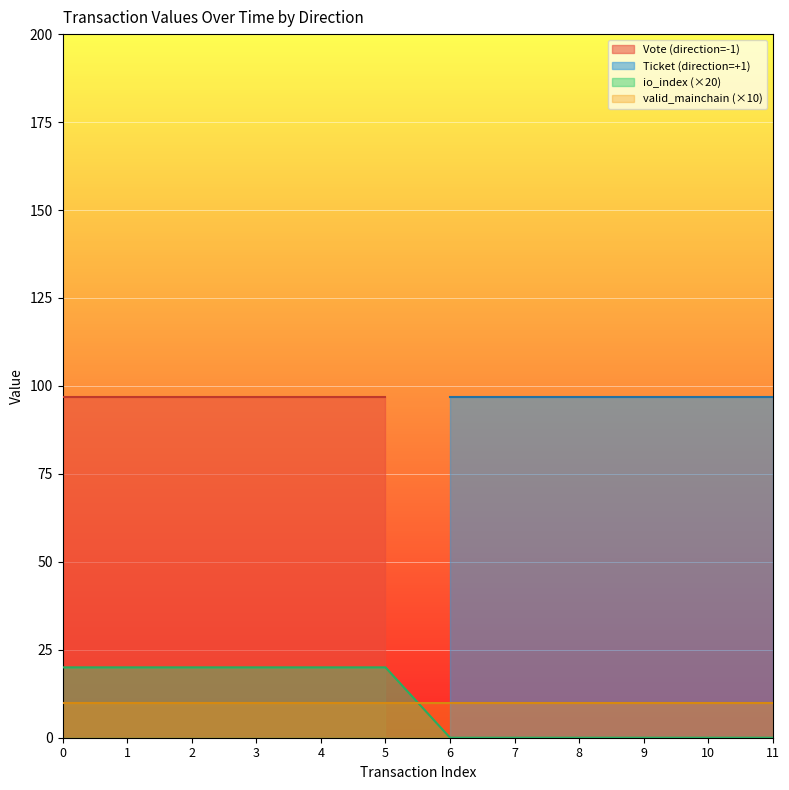

The io_index (×20) series shows 0 at 9. True or false?

True